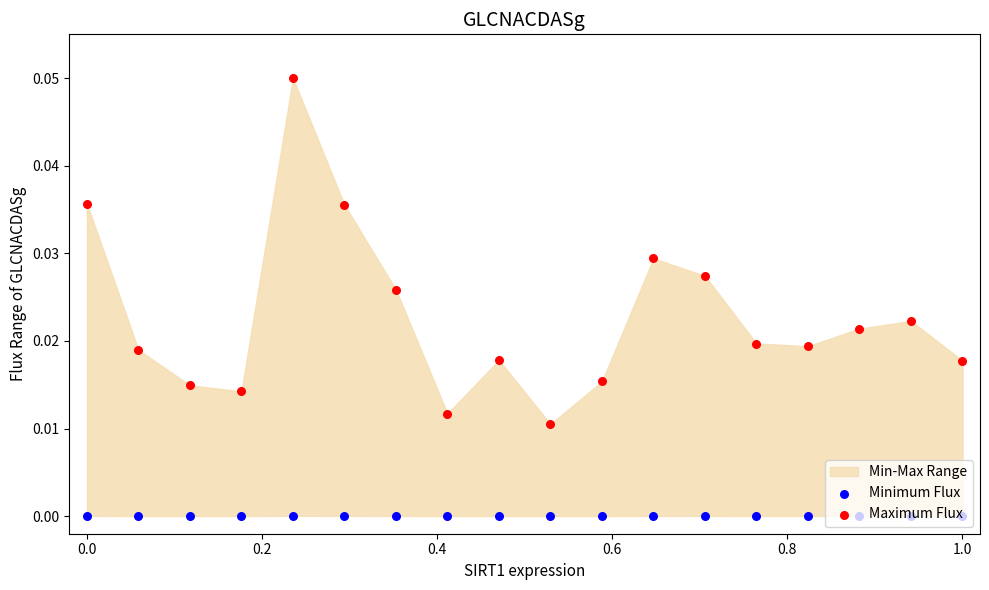

Which series contains the lowest Y value?

Minimum Flux